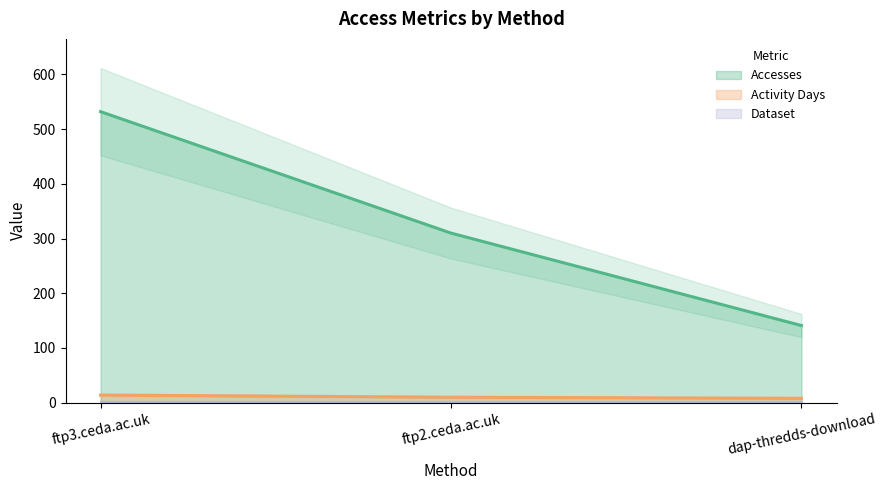

What is the highest value of the Activity Days series?

14